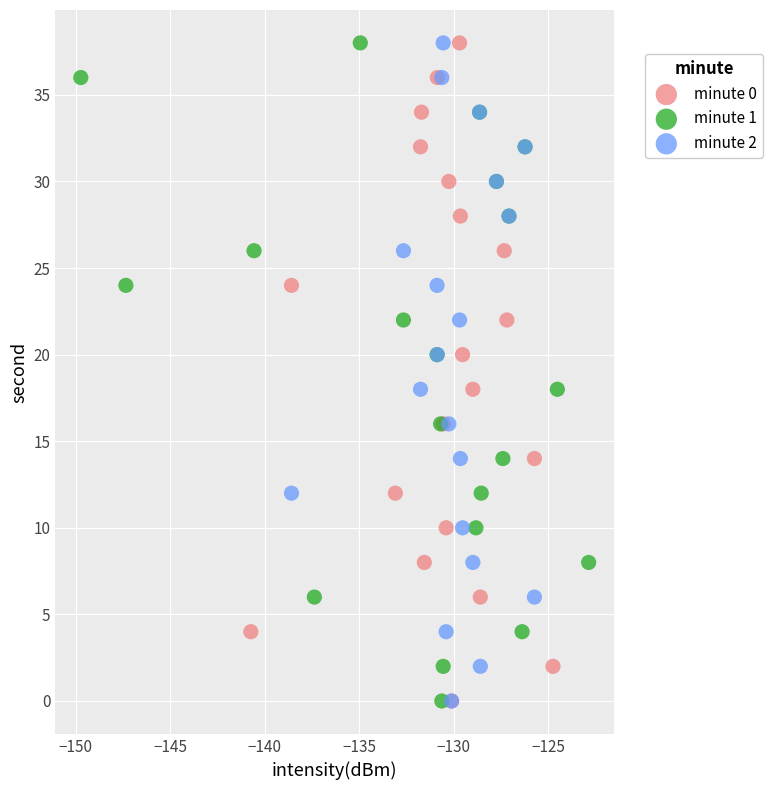

What are all the series names shown in the legend?

minute 0, minute 1, minute 2